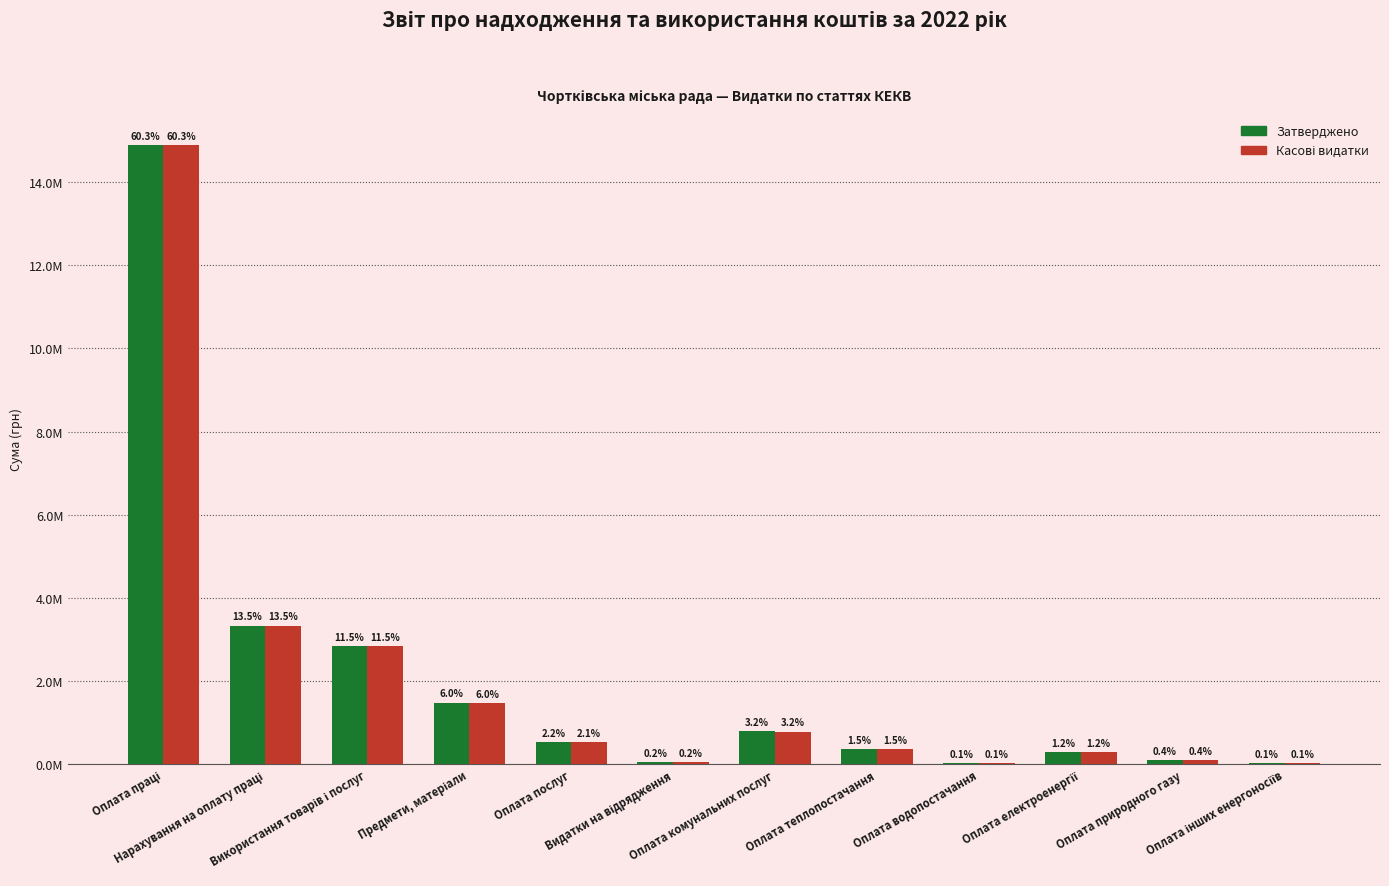

What is the greatest value displayed?

14899298.0